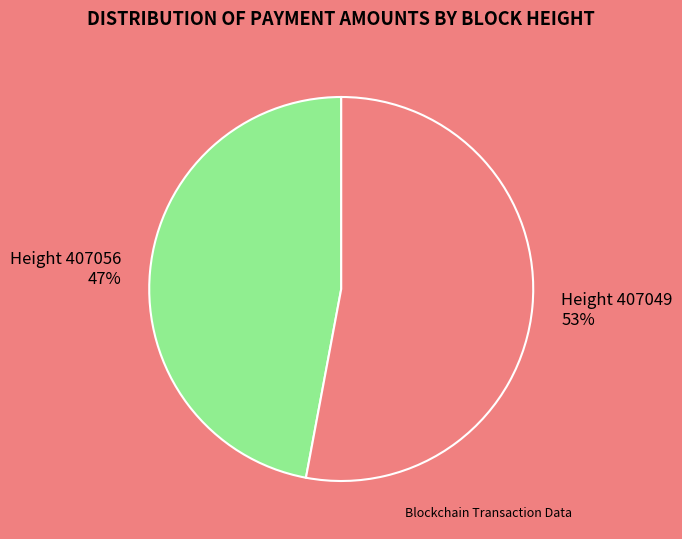

Which slice is the largest?

407049